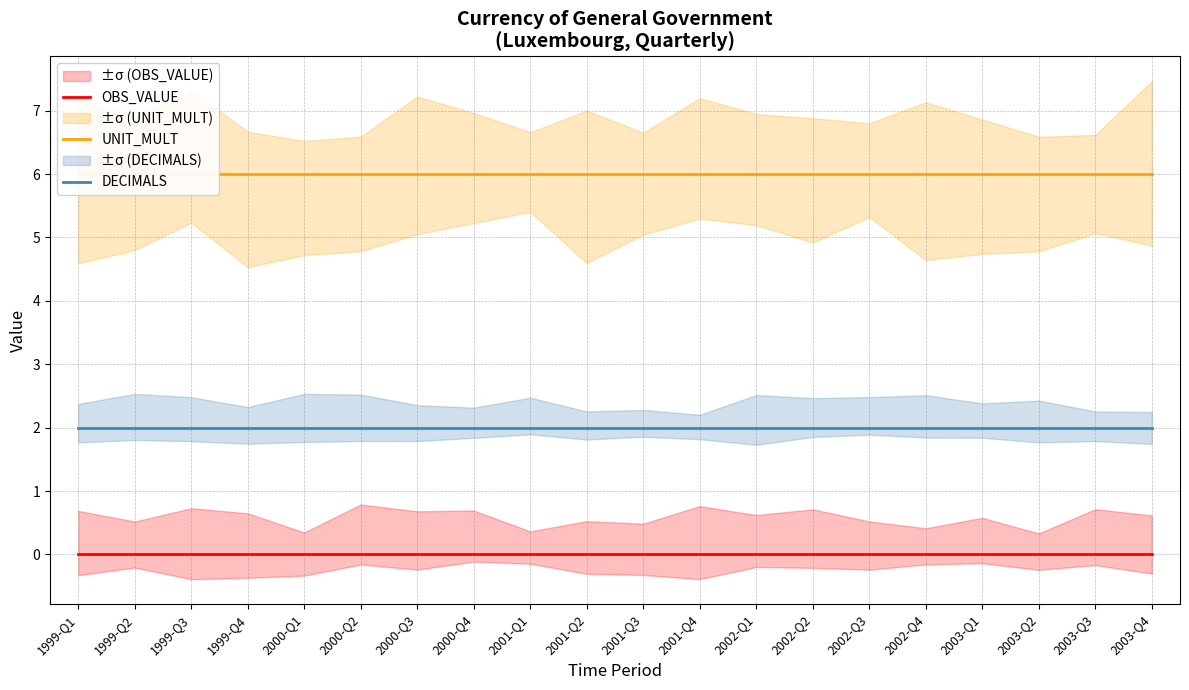

The UNIT_MULT series shows 9 at 2000-Q2. True or false?

False